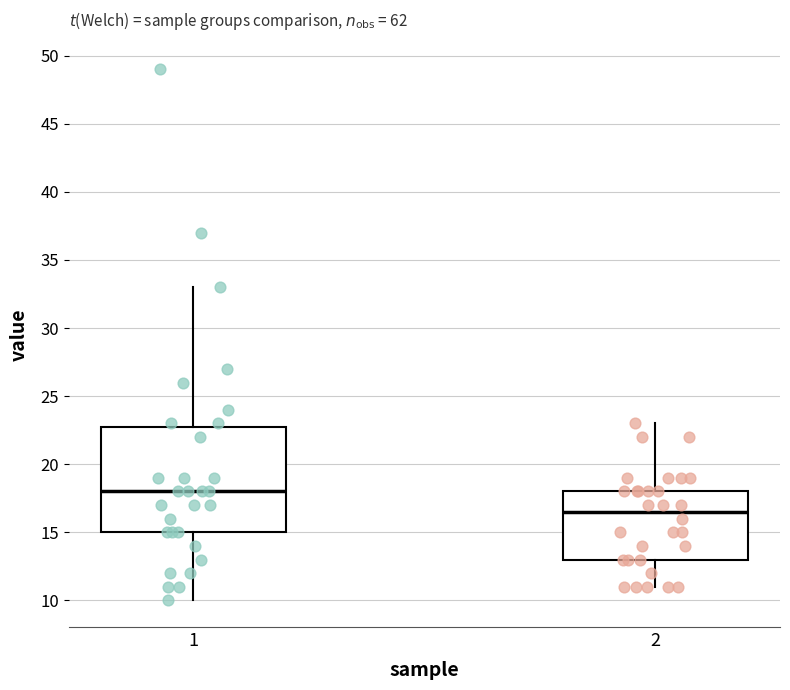

Comparing the boxes themselves (not the whiskers), which one is the tallest?

1